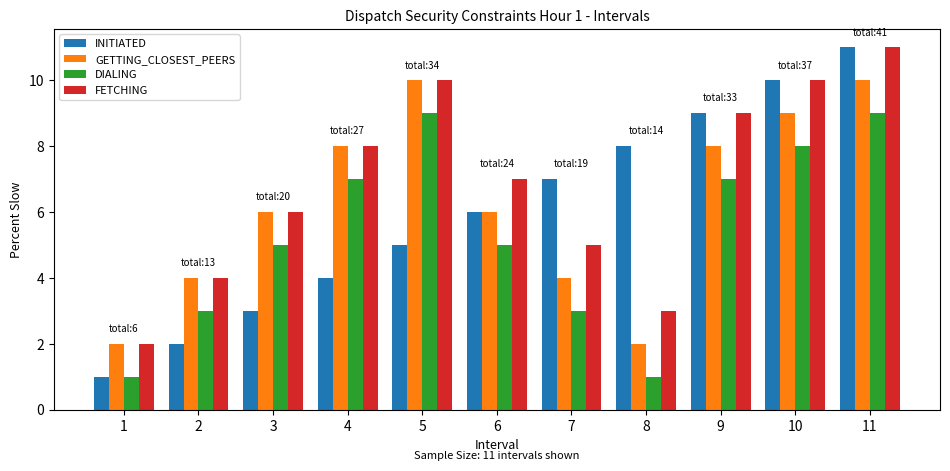

Which series has the largest total across all categories?

FETCHING